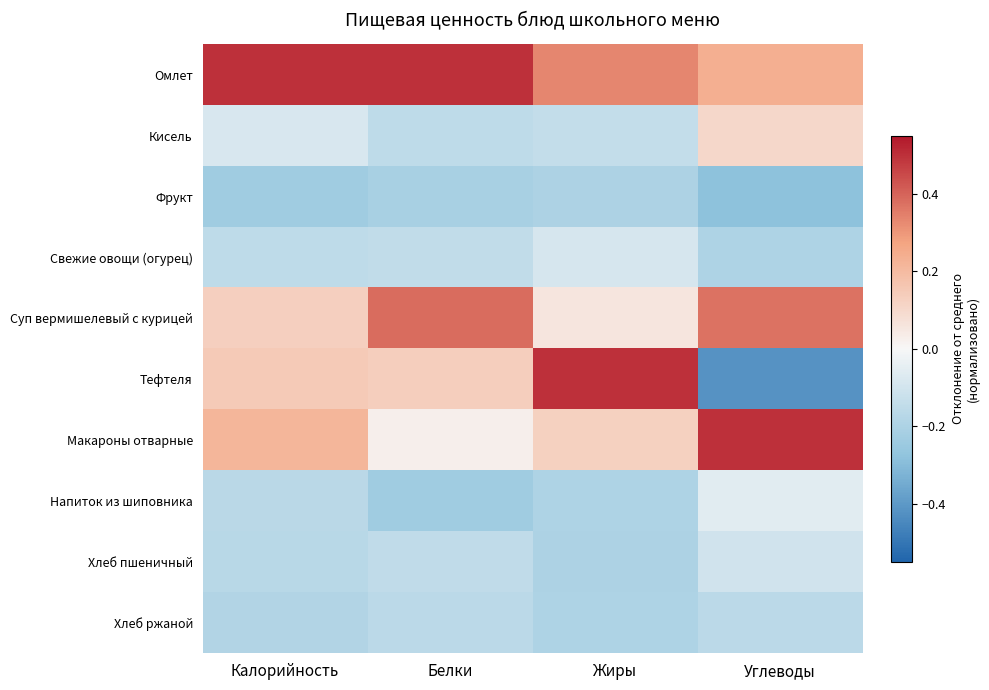

Which label corresponds to the smallest value in the chart?

Углеводы